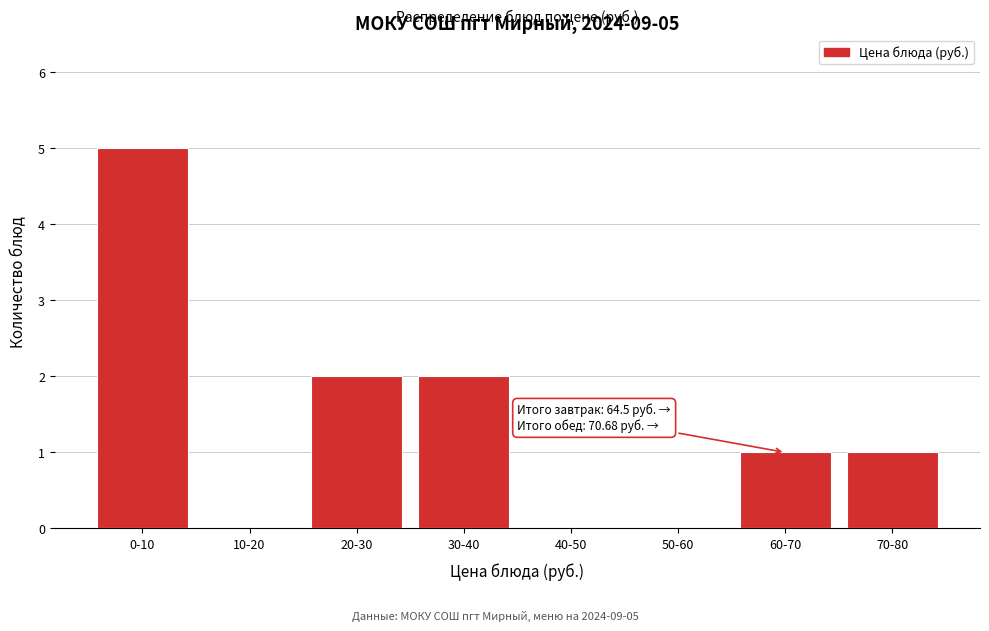

Reading left to right, what are all the values shown in this chart?

0-10=5	10-20=0	20-30=2	30-40=2	40-50=0	50-60=0	60-70=1	70-80=1